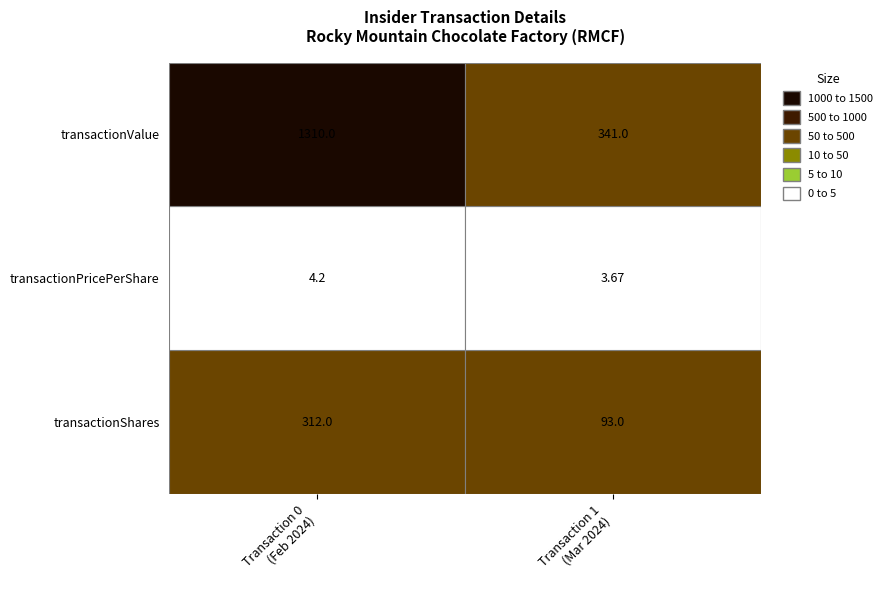

What is the highest value of the Transaction 0 (Feb 2024) series?

1310.0